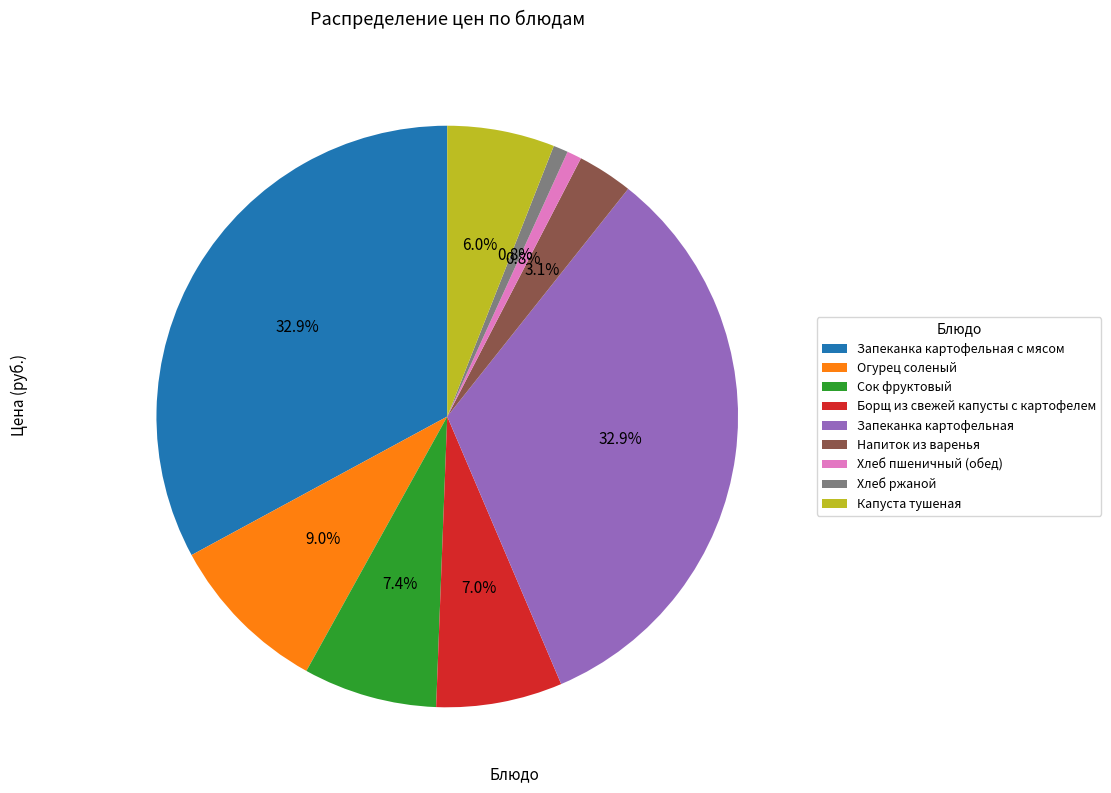

Is there any slice that represents more than half of the pie?

No